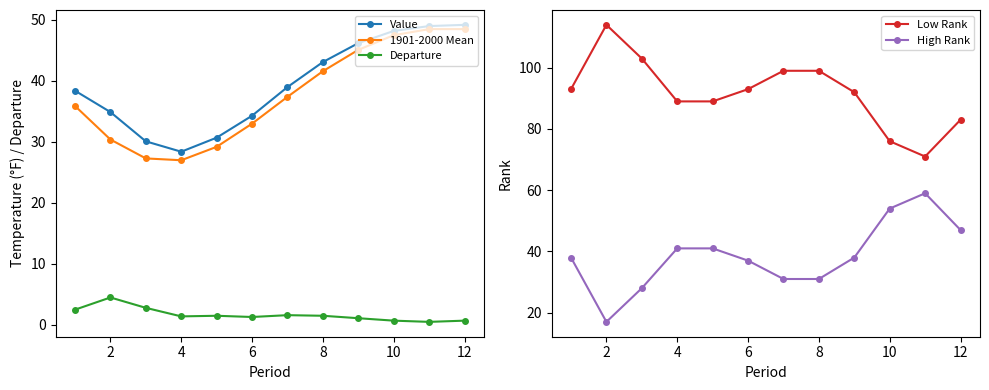

What are all the series names shown in the legend?

Value, 1901-2000 Mean, Departure, Low Rank, High Rank